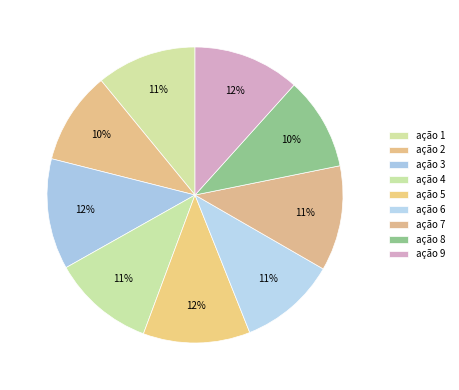

What percentage is the ação 1 slice, to the nearest percent?

11%